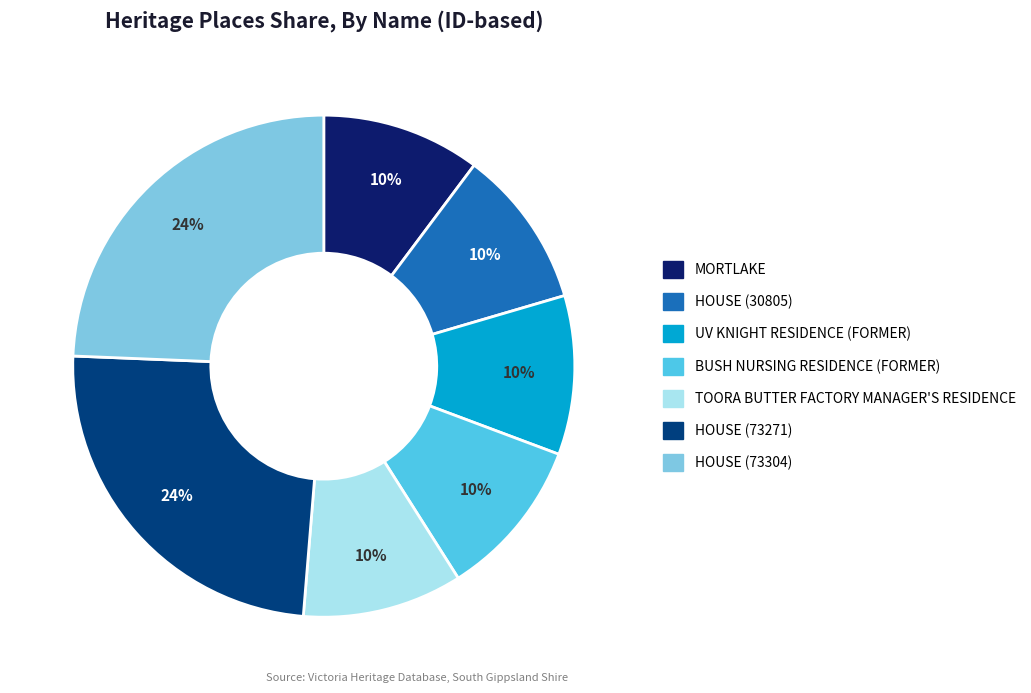

Approximately how many times larger is the value at UV KNIGHT RESIDENCE (FORMER) compared to HOUSE (73271)?

0.4